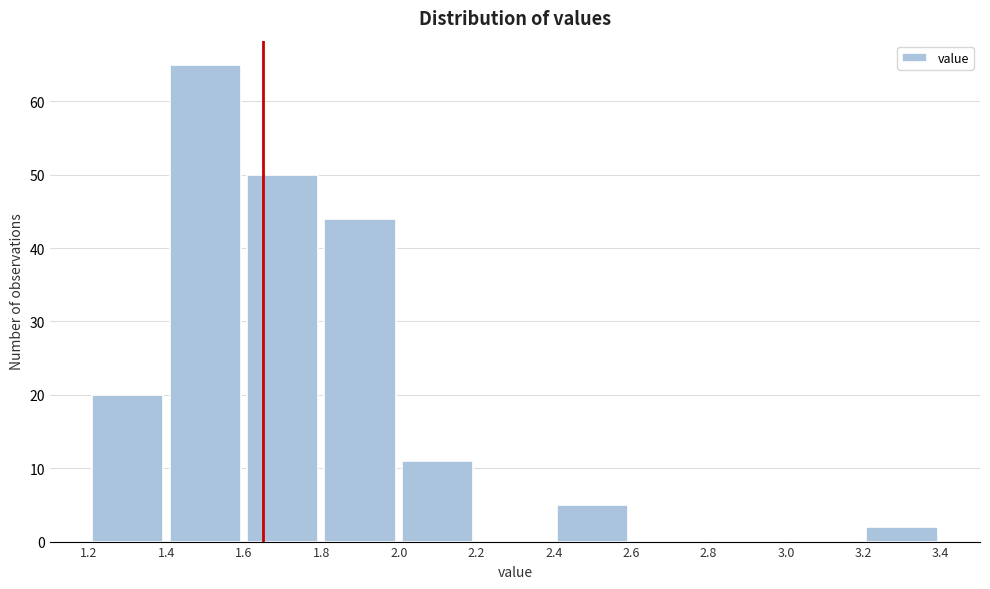

Reading left to right, transcribe this chart: for each bar, give the range it covers on the x-axis and its height. The values are not printed on the chart, so give them approximately, as read against the axis.

1.2 to 1.4: 20
1.4 to 1.6: 65
1.6 to 1.8: 50
1.8 to 2.0: 44
2.0 to 2.2: 11
2.2 to 2.4: 0
2.4 to 2.6: 5
2.6 to 2.8: 0
2.8 to 3.0: 0
3.0 to 3.2: 0
3.2 to 3.4: 2